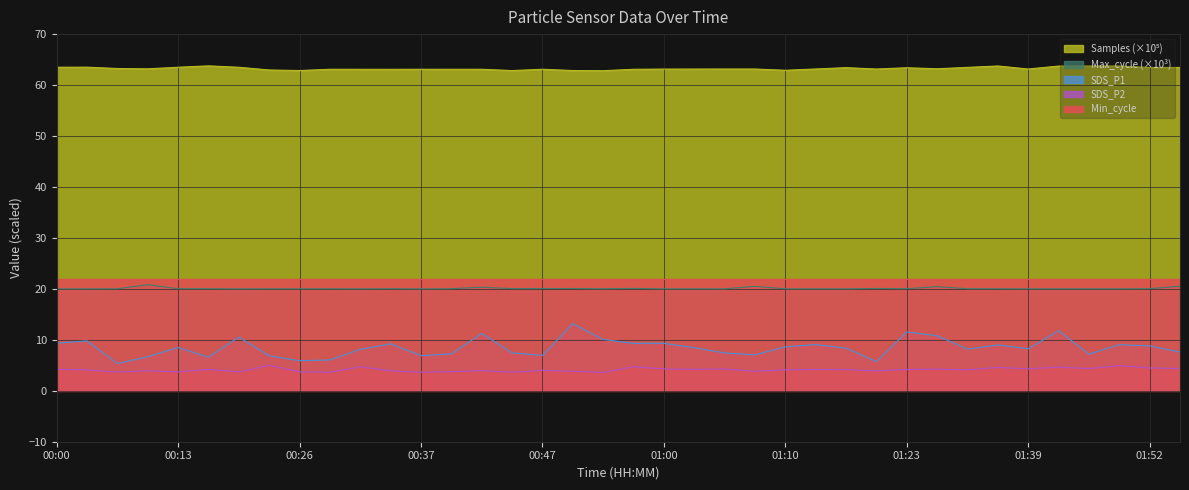

What is the label of the 10th point from the left?

00:29